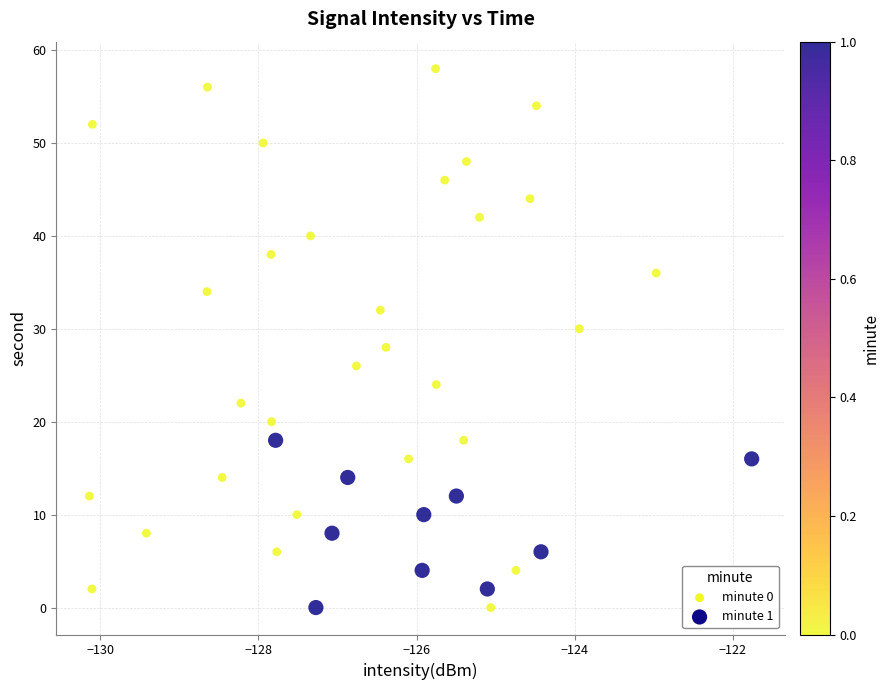

What is the range of Y values (max minus min)?

58